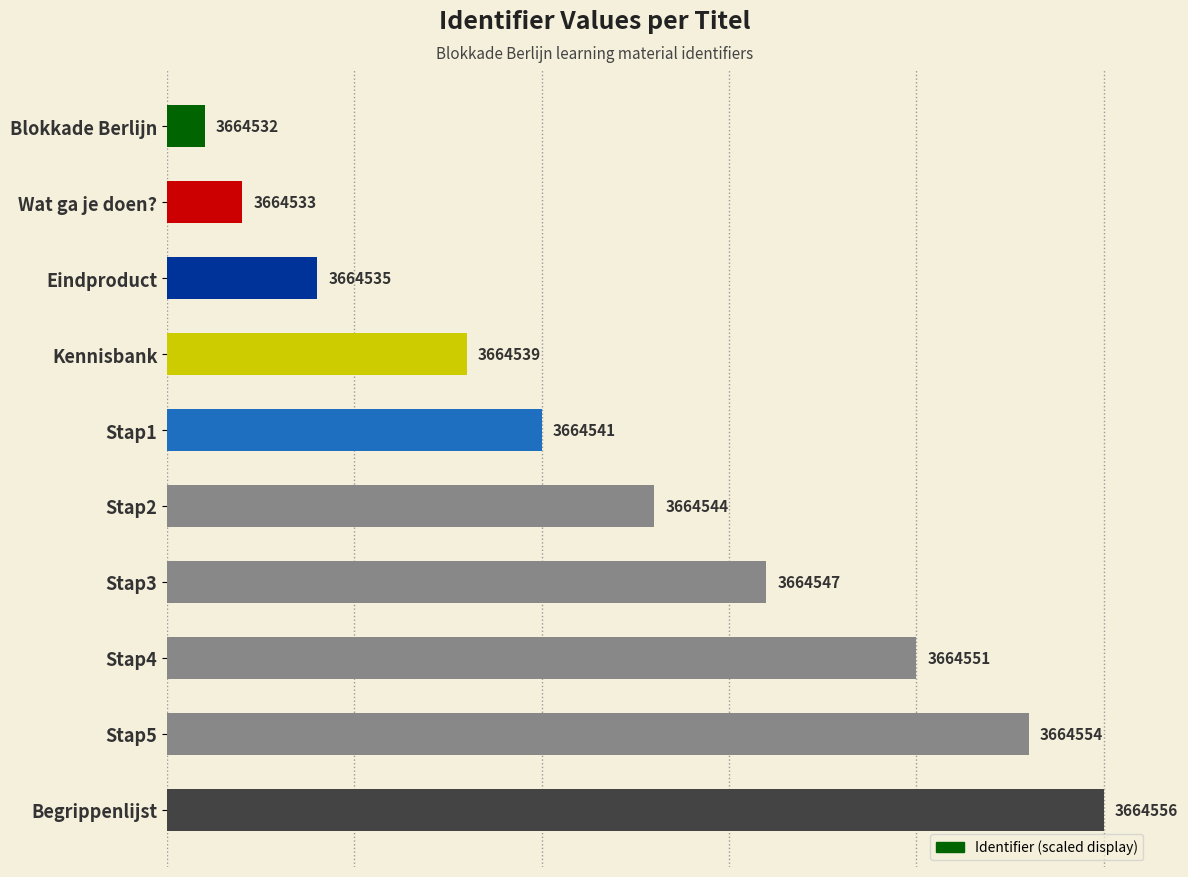

How many data points does each series have?

10